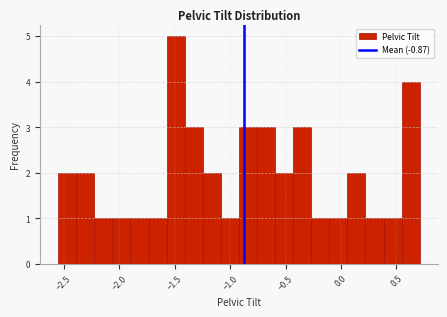

Read against the x-axis, roughly where is the centre of the tallest bar?

-1.50